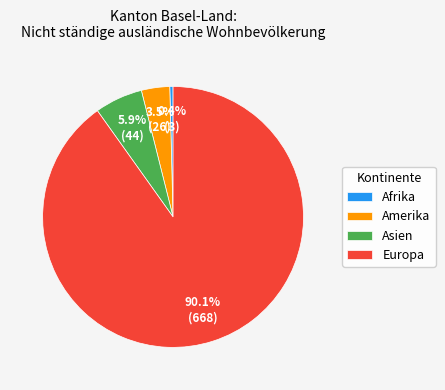

Is there any slice that represents more than half of the pie?

Yes